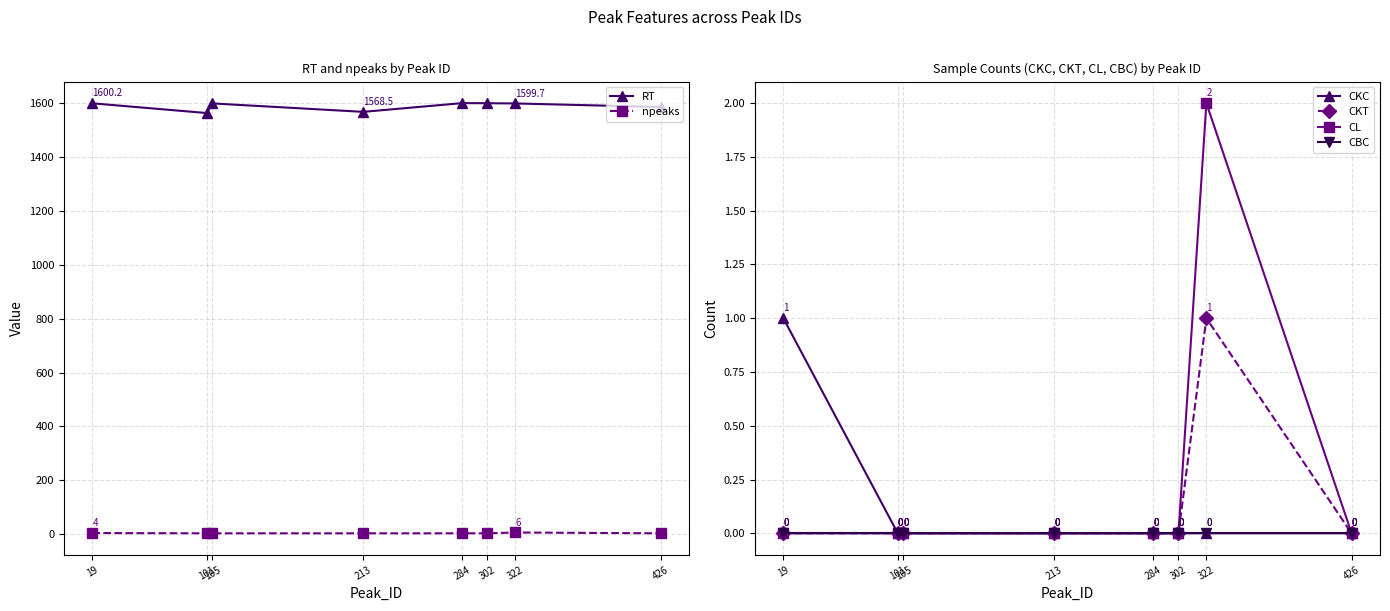

List the labels in order of CKT value, smallest first.

19, 101, 105, 213, 284, 302, 426, 322